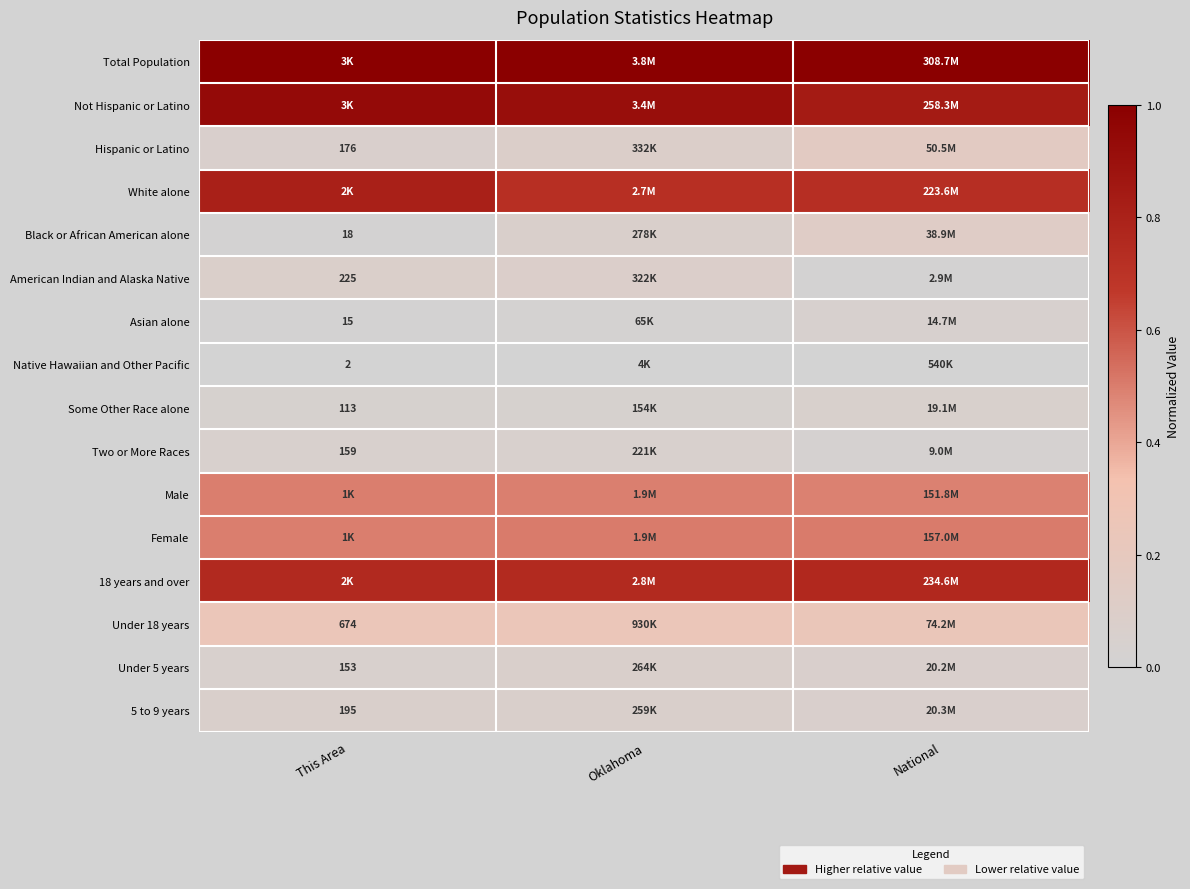

The value of Not Hispanic or Latino at Oklahoma is 0.9. True or false?

True